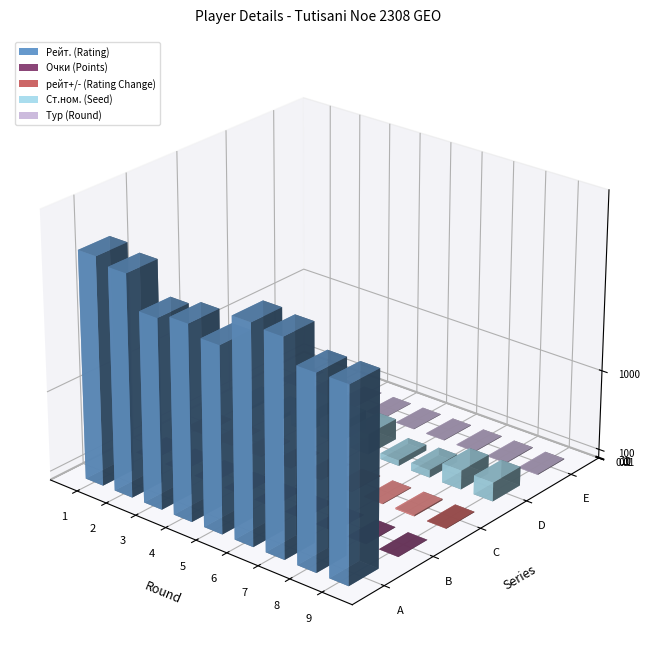

How many bars are there in each group?

5